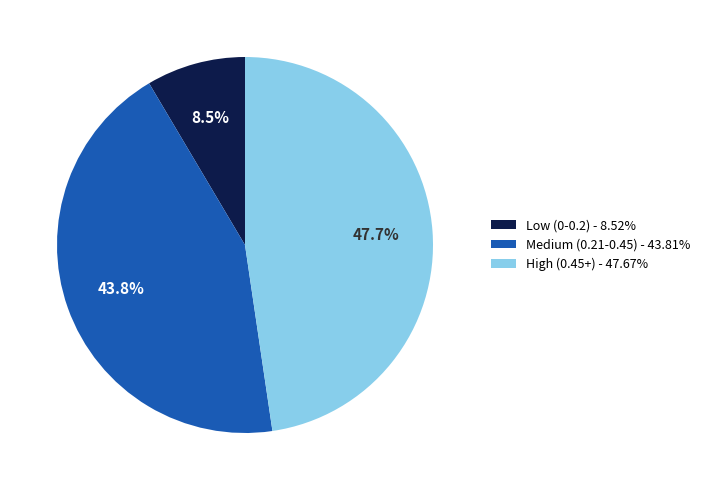

Is there any slice that represents more than half of the pie?

No